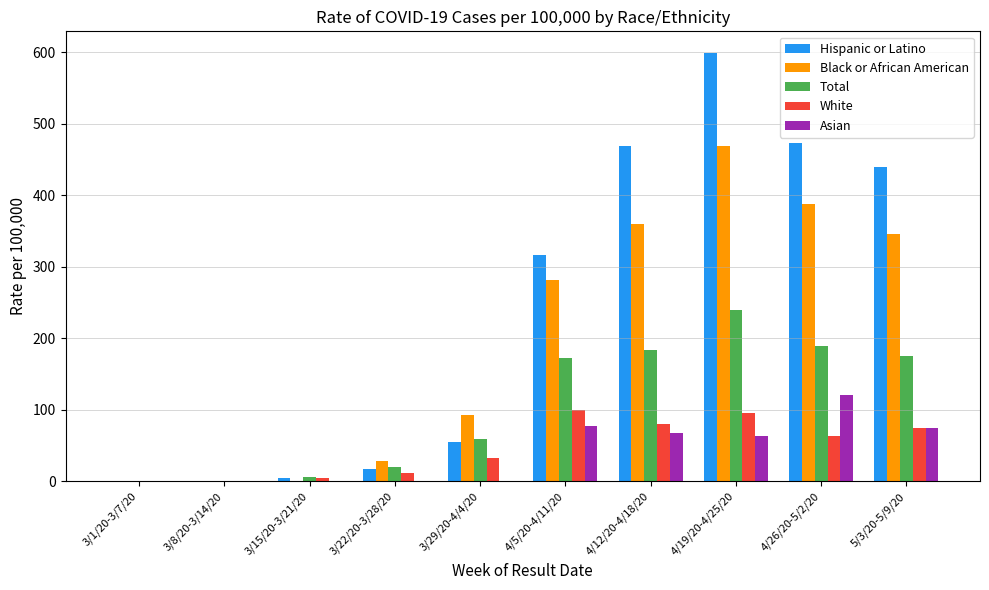

What is the spread (max minus min) of values at 3/15/20-3/21/20?

6